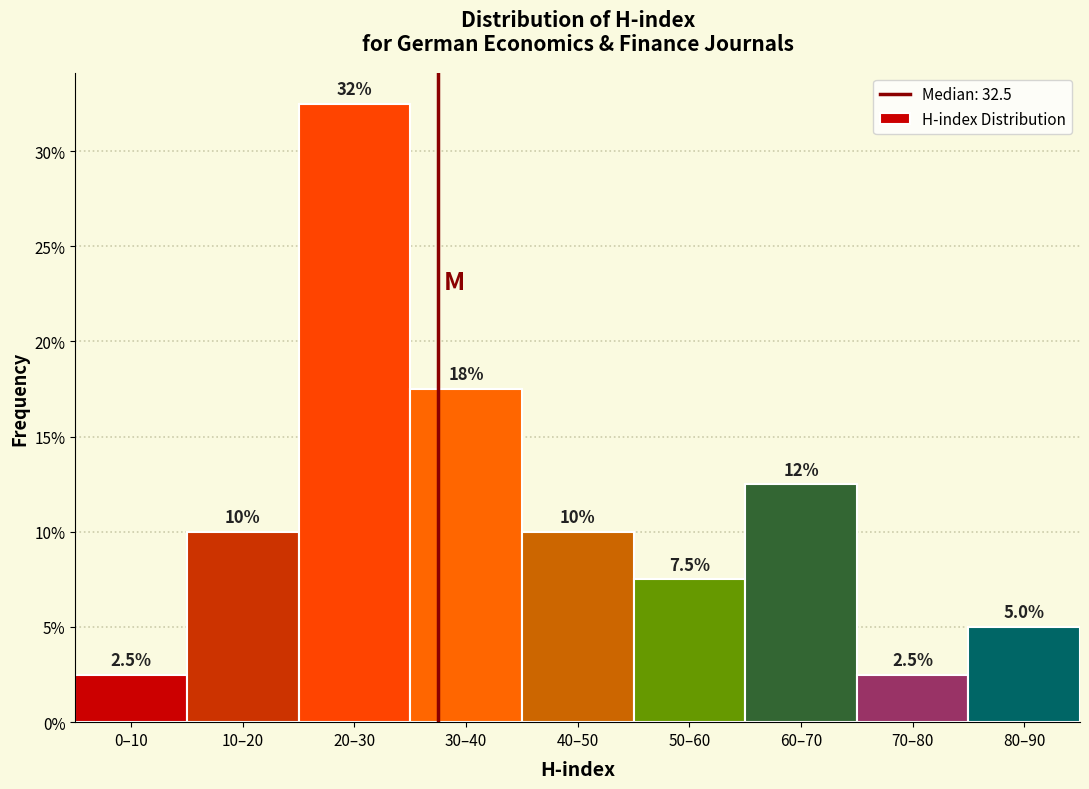

Reading right to left, list all the values displayed in this chart.

5.0	2.5	12.5	7.5	10.0	17.5	32.5	10.0	2.5